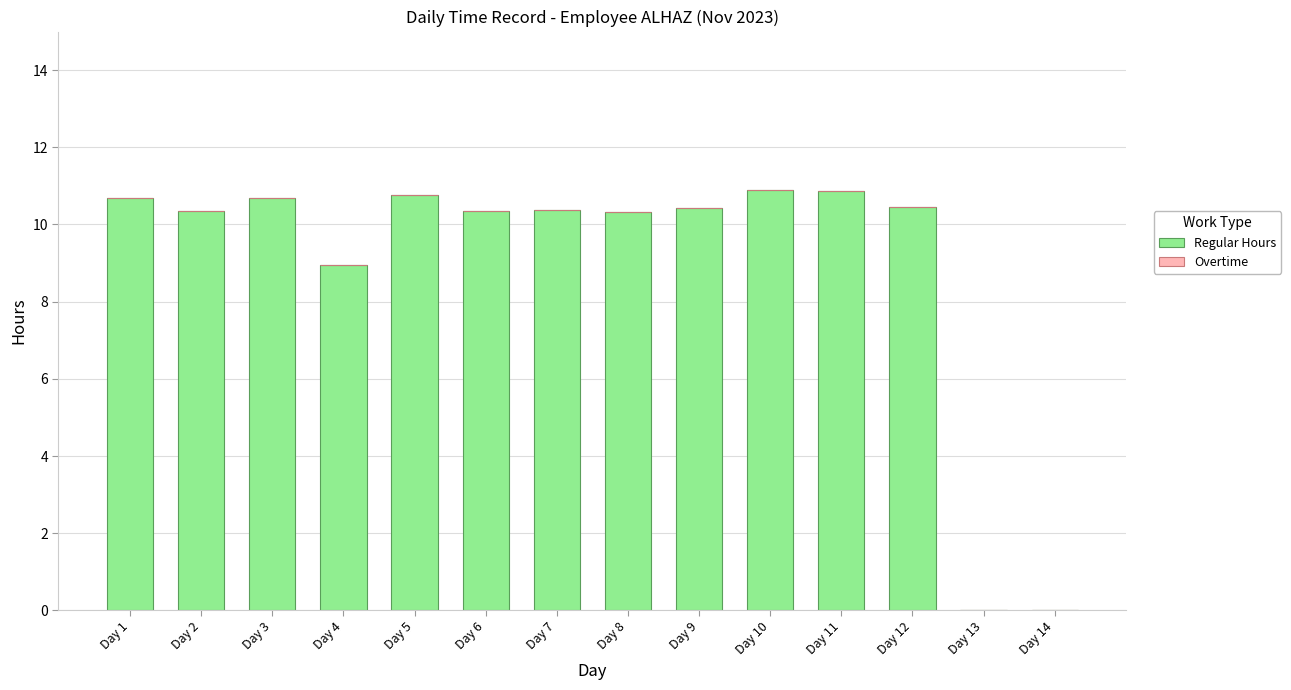

The chart shows a value of 10.9 at Day 11. True or false?

True